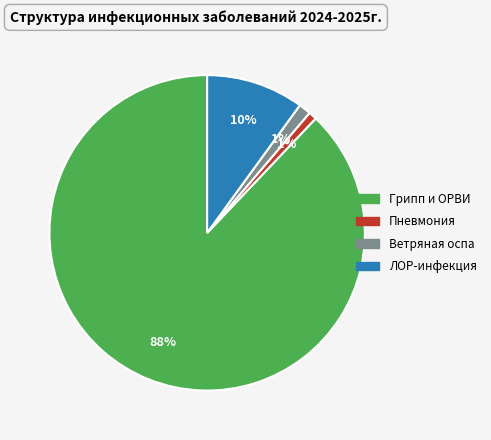

The ЛОР-инфекция slice represents 25% of the pie. True or false?

False